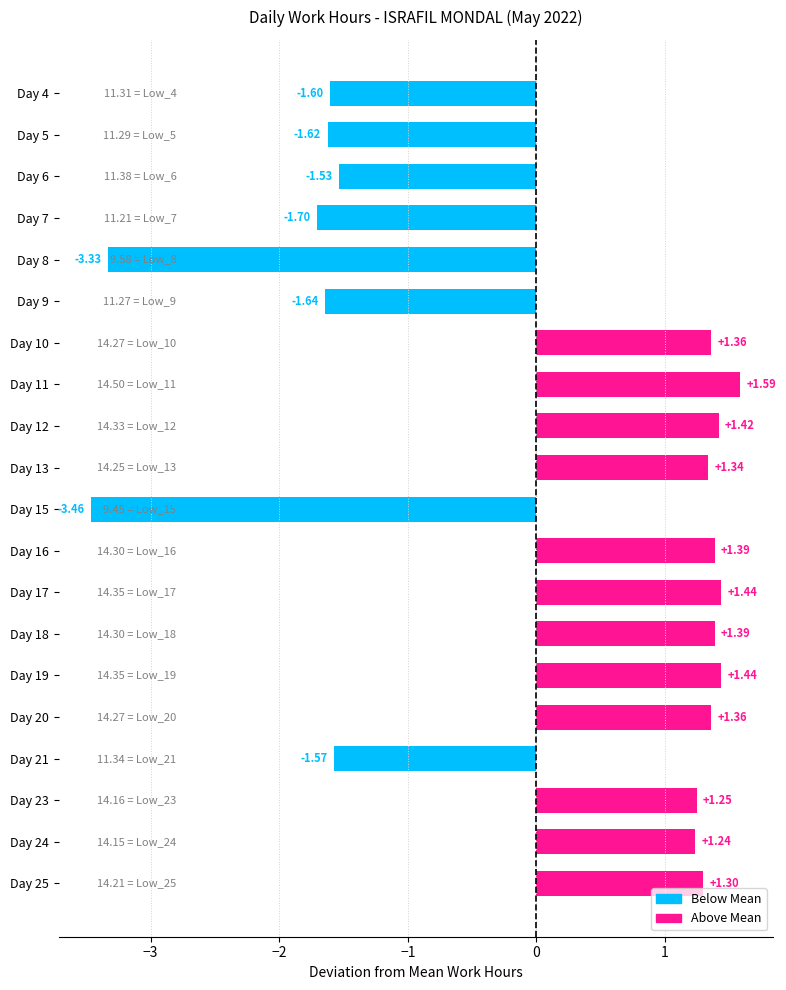

What is the difference between the values at Day 16 and Day 9?

3.0